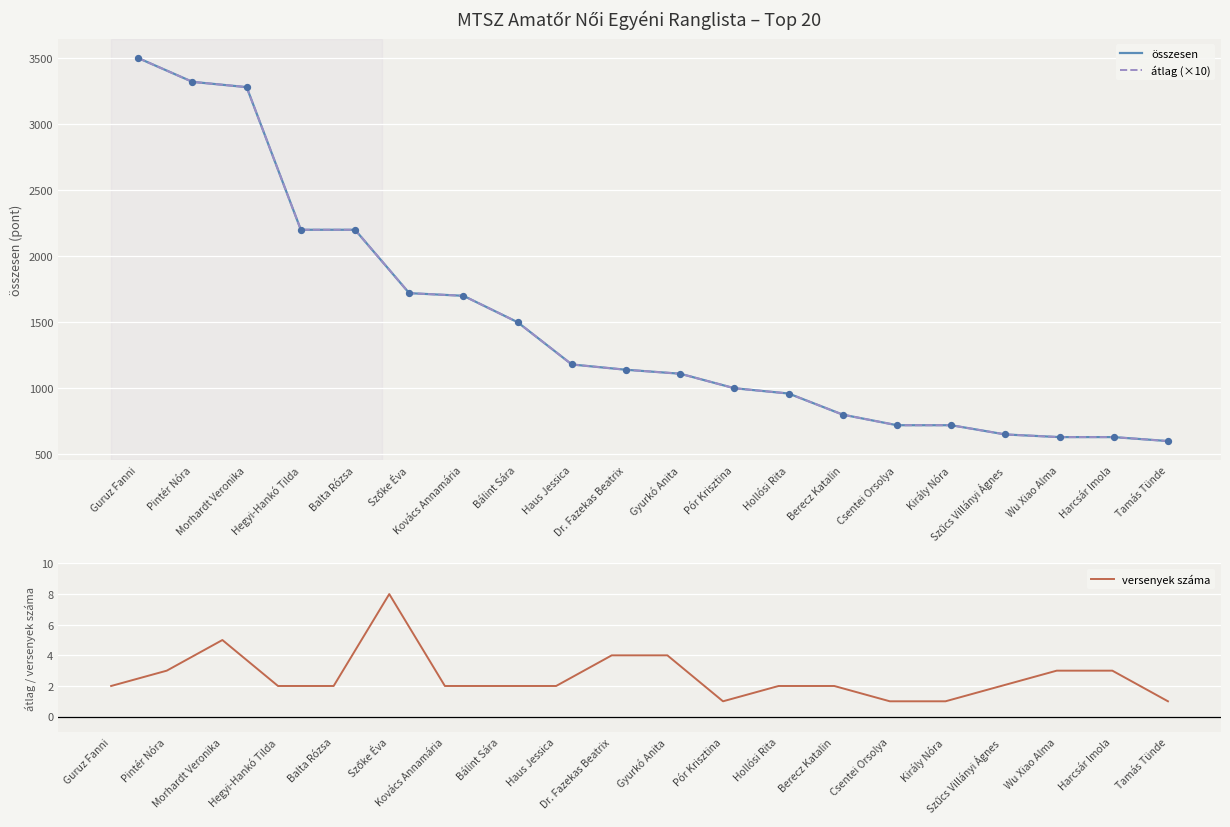

At how many categories does at least one series exceed 183?

20